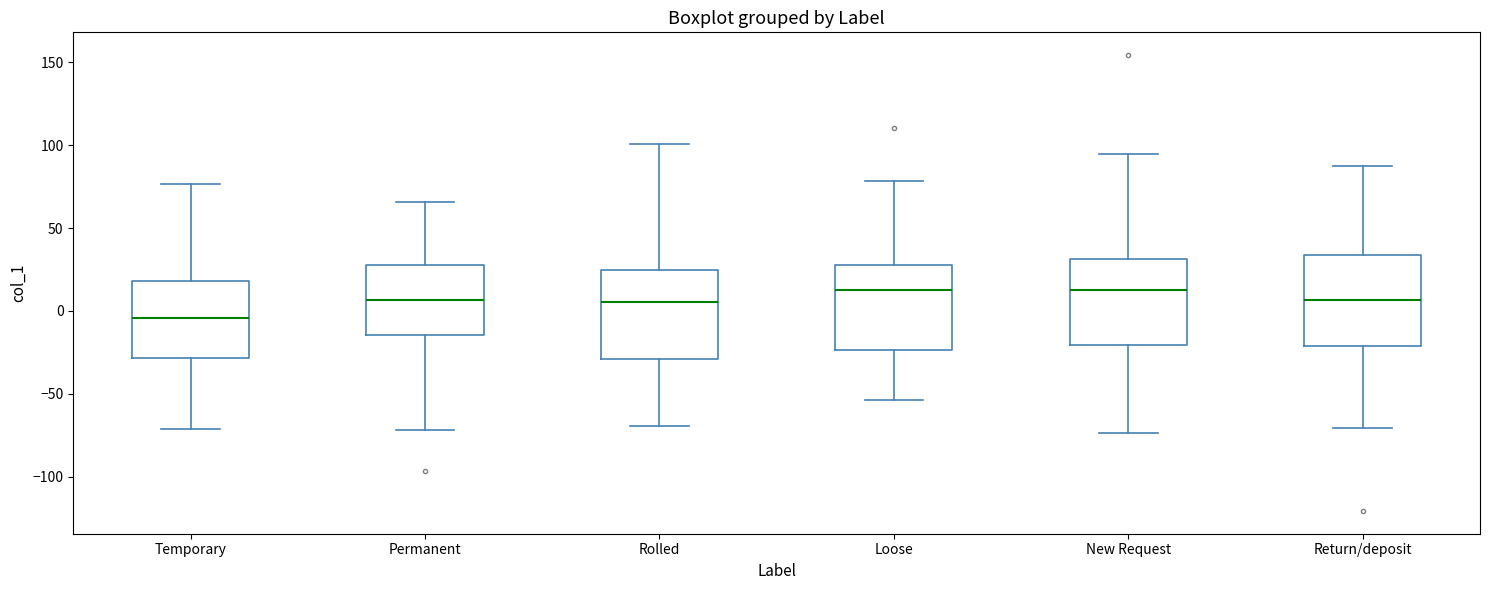

Where is the upper edge of the box for Temporary on the y-axis? The values are not printed on the chart, so give them approximately, as read against the axis.

20